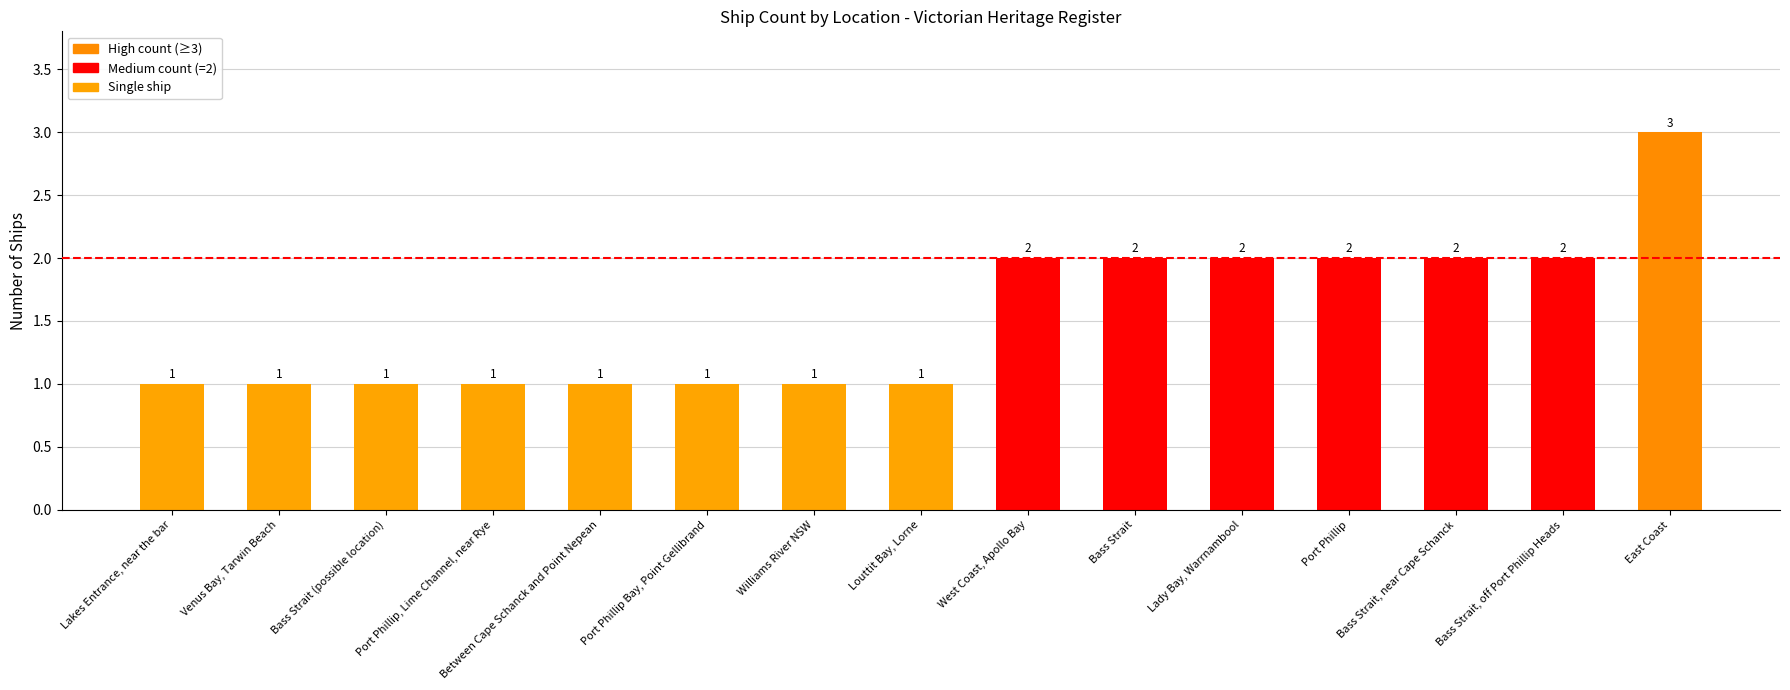

Between Bass Strait (possible location) and Bass Strait, off Port Phillip Heads, which is larger?

Bass Strait, off Port Phillip Heads